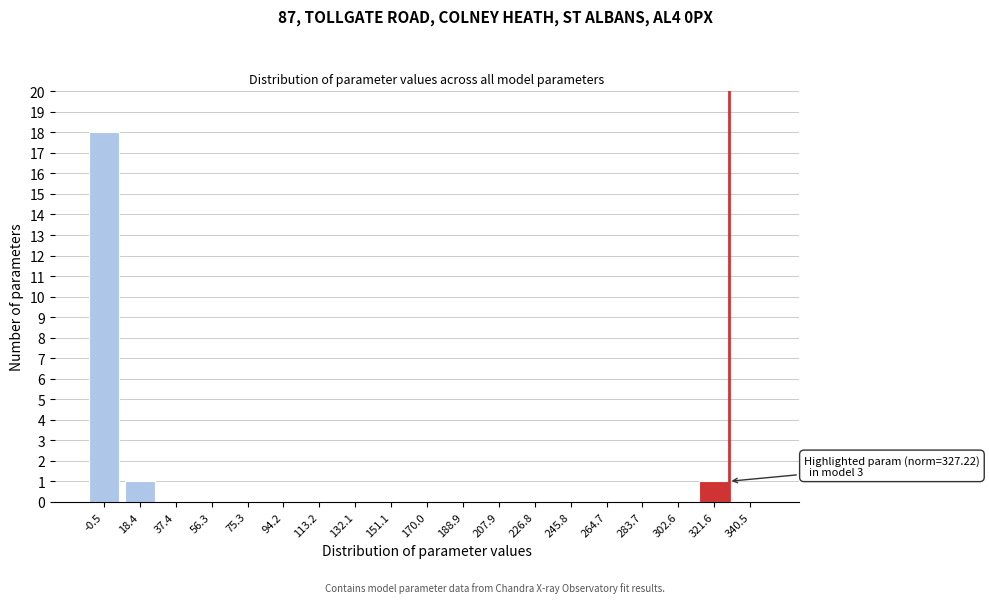

Reading left to right, transcribe all the data shown in this chart.

-0.5=18	18.4=1	37.4=0	56.3=0	75.3=0	94.2=0	113.2=0	132.1=0	151.1=0	170.0=0	188.9=0	207.9=0	226.8=0	245.8=0	264.7=0	283.7=0	302.6=0	321.6=1	340.5=0